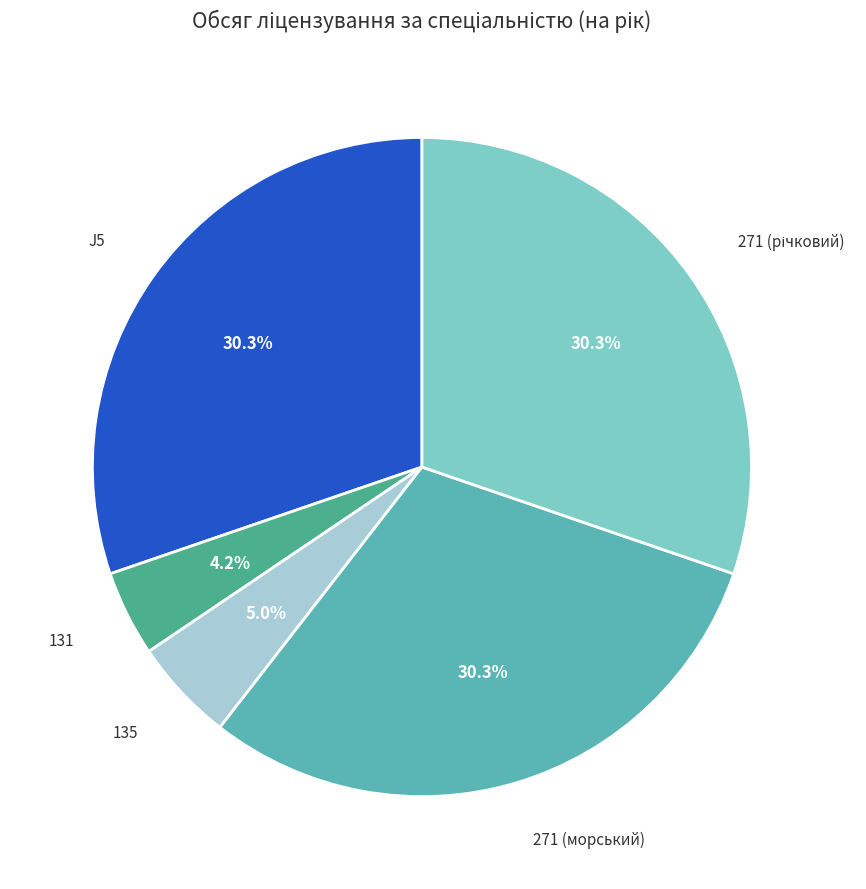

Does any single category account for the majority?

No